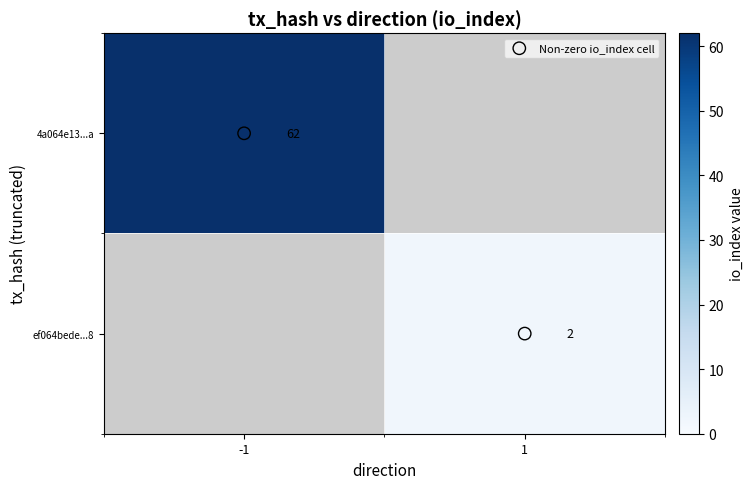

The ef064bede...8 series shows 1 at 1. True or false?

False